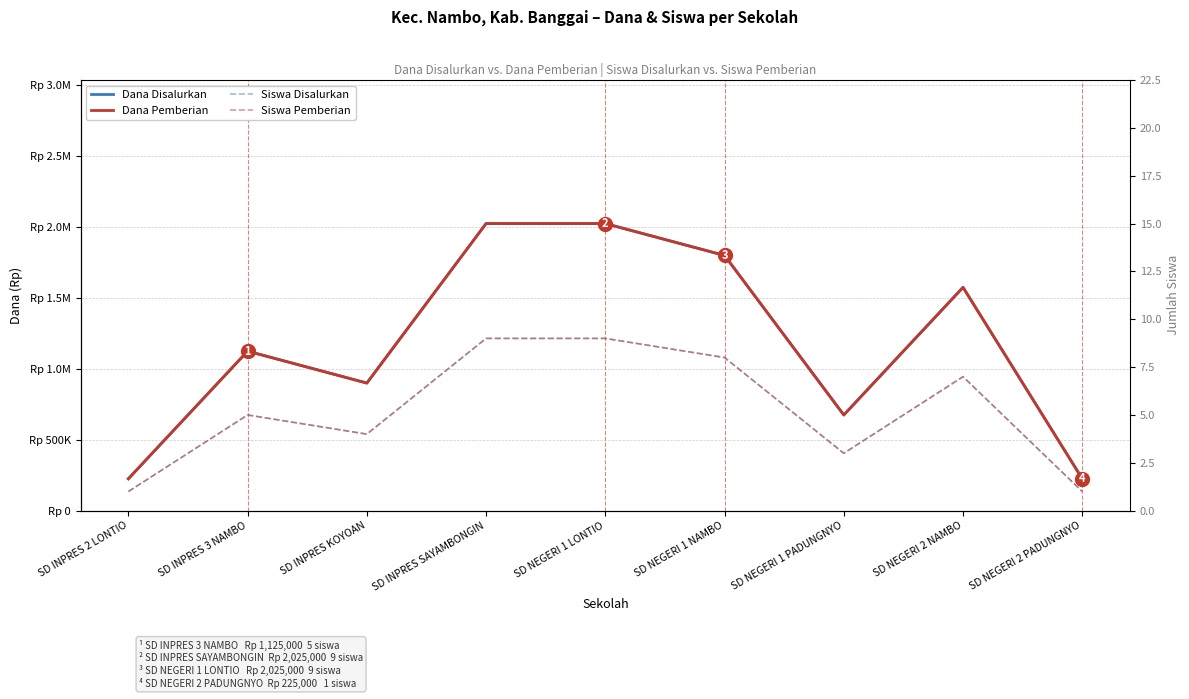

True or false: Siswa Disalurkan and Siswa Pemberian intersect in this chart.

False